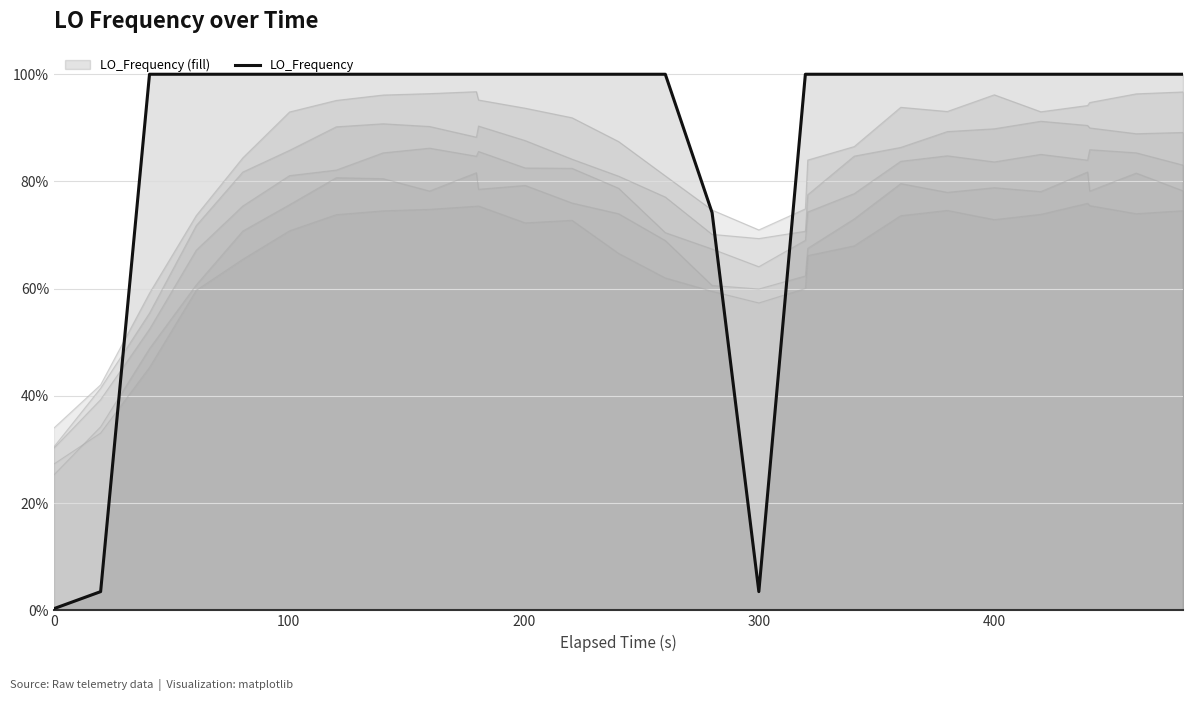

At which category does the data reach its first local peak?

7